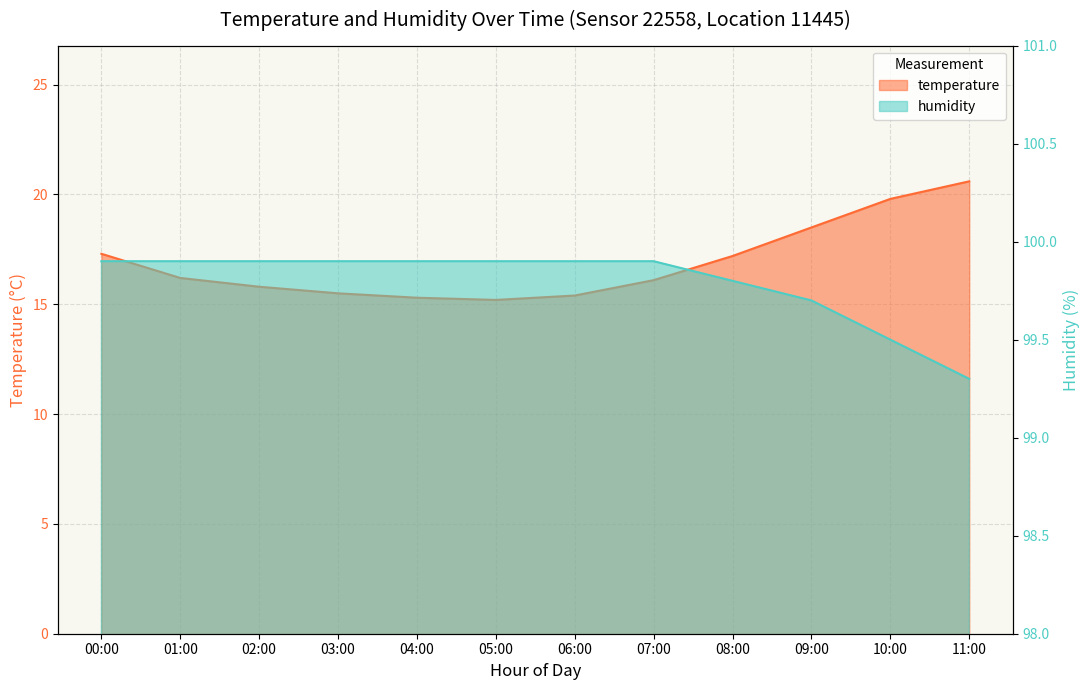

What is the difference between the highest and lowest values at 00:00?

82.6